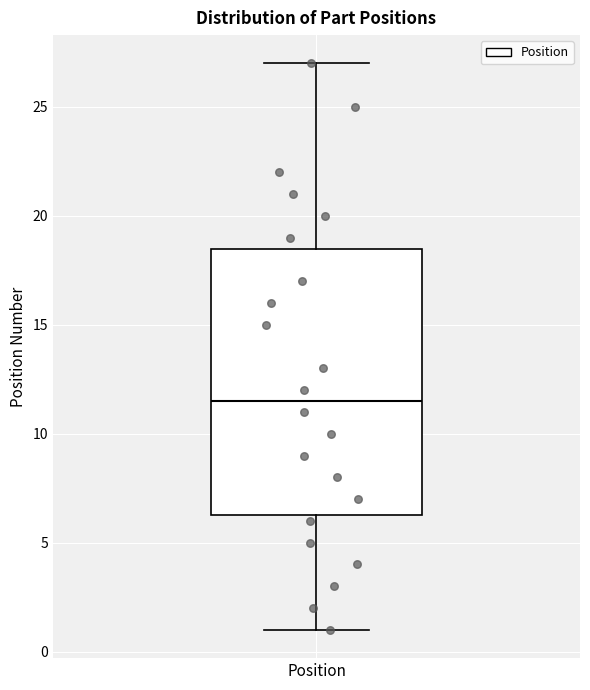

Where is the upper edge of the box for Position on the y-axis? The values are not printed on the chart, so give them approximately, as read against the axis.

18.5